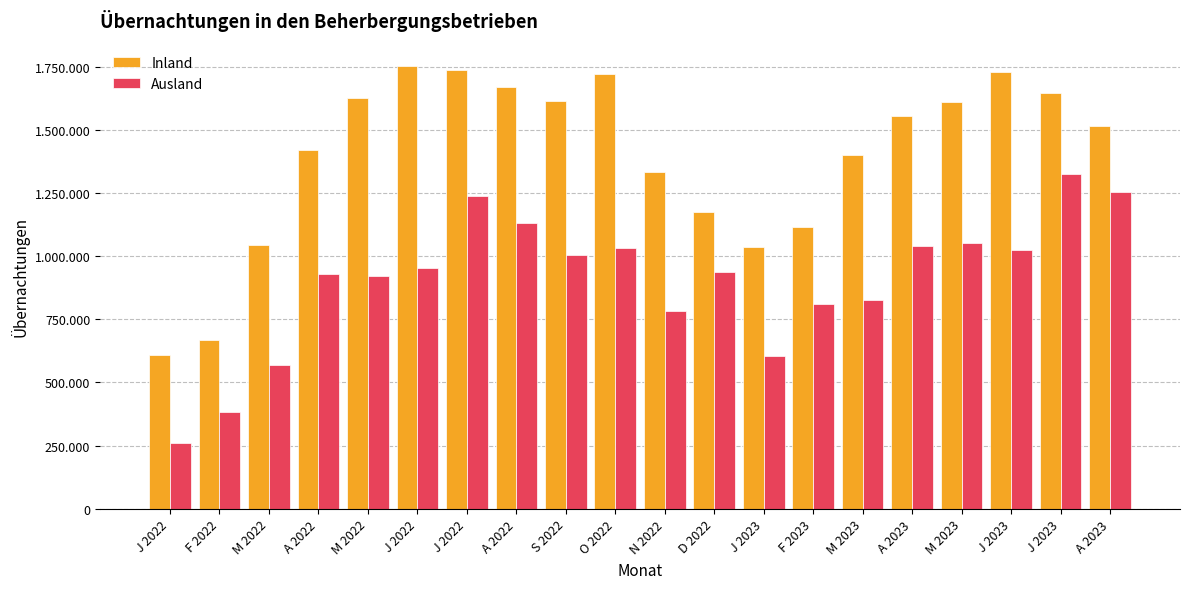

Does the chart contain stacked bars?

No